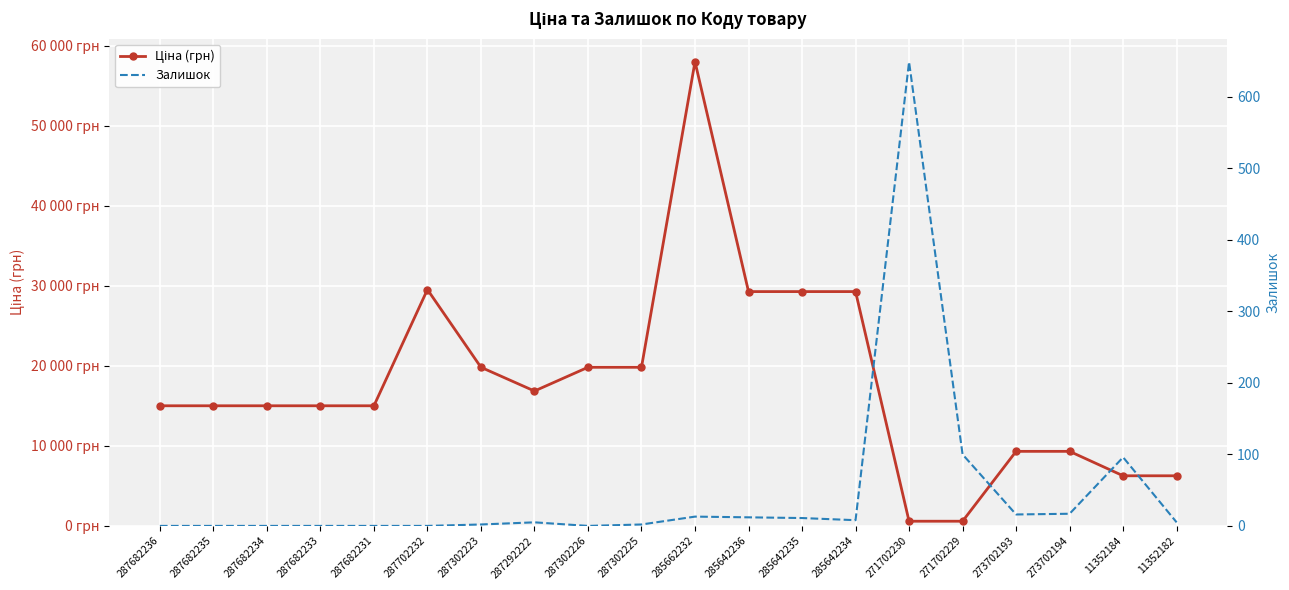

Where is Залишок nearest to the value 324?

271702229